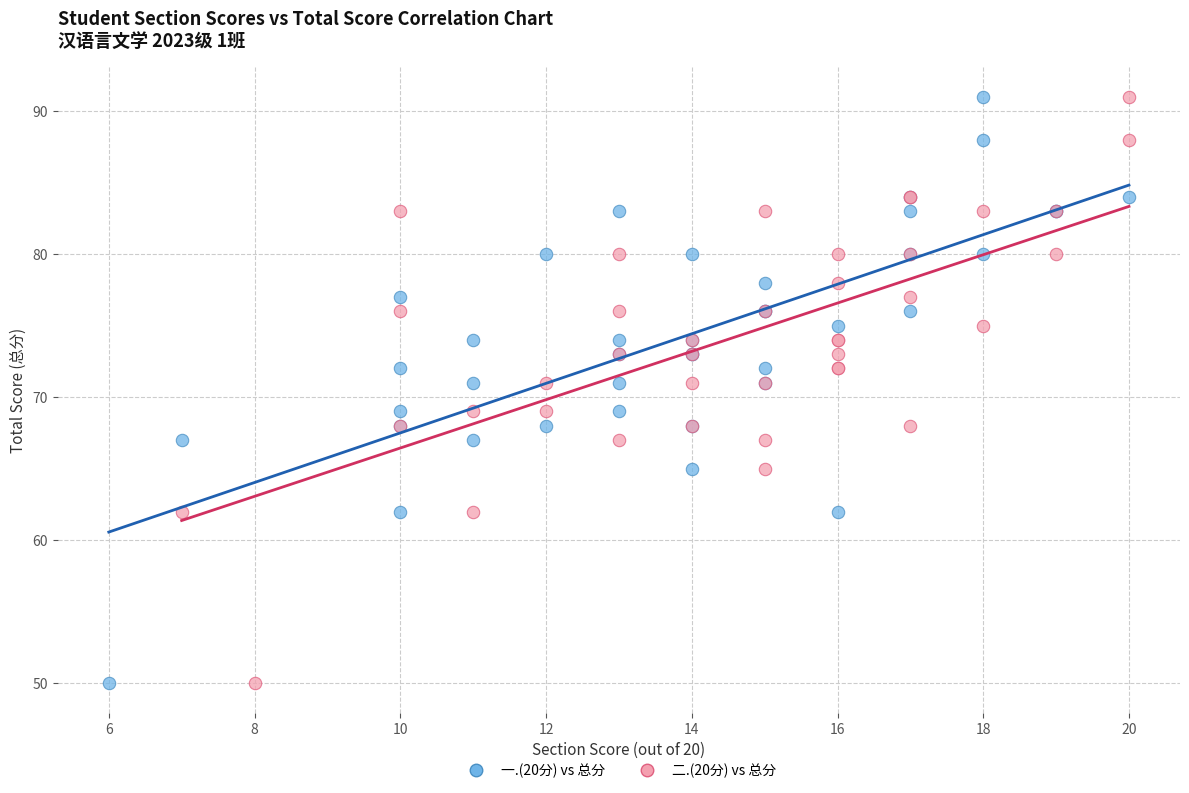

What are all the series names shown in the legend?

一.(20分) vs 总分, 二.(20分) vs 总分